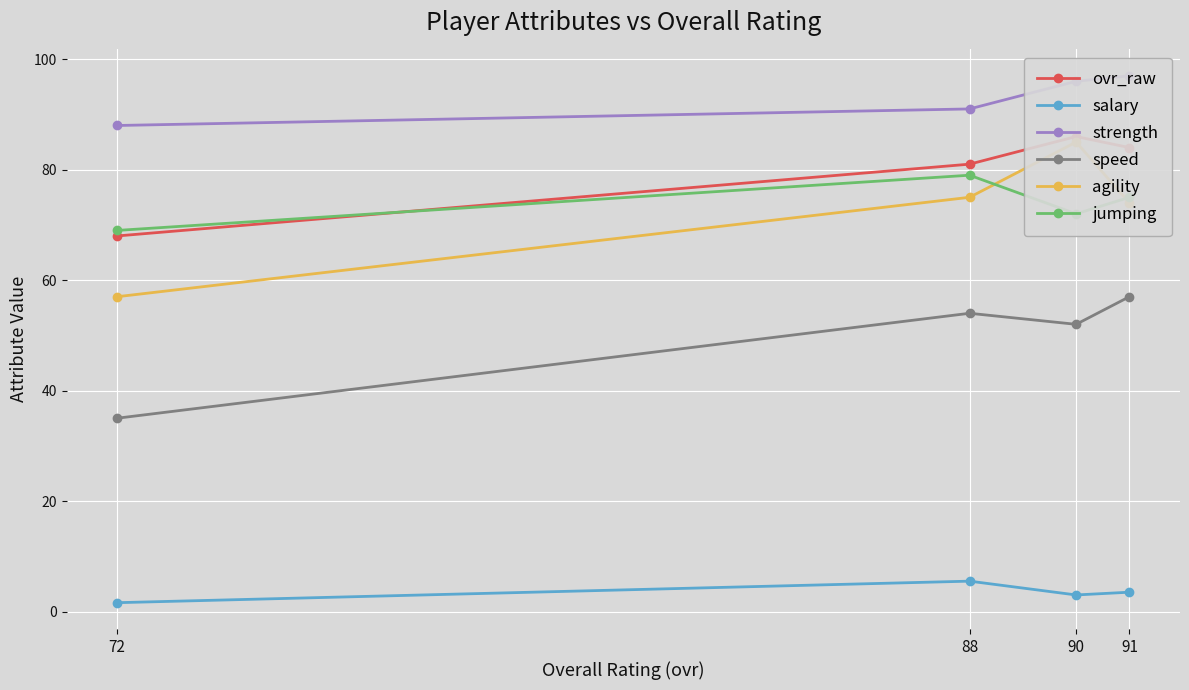

What is the greatest value displayed?

97.0